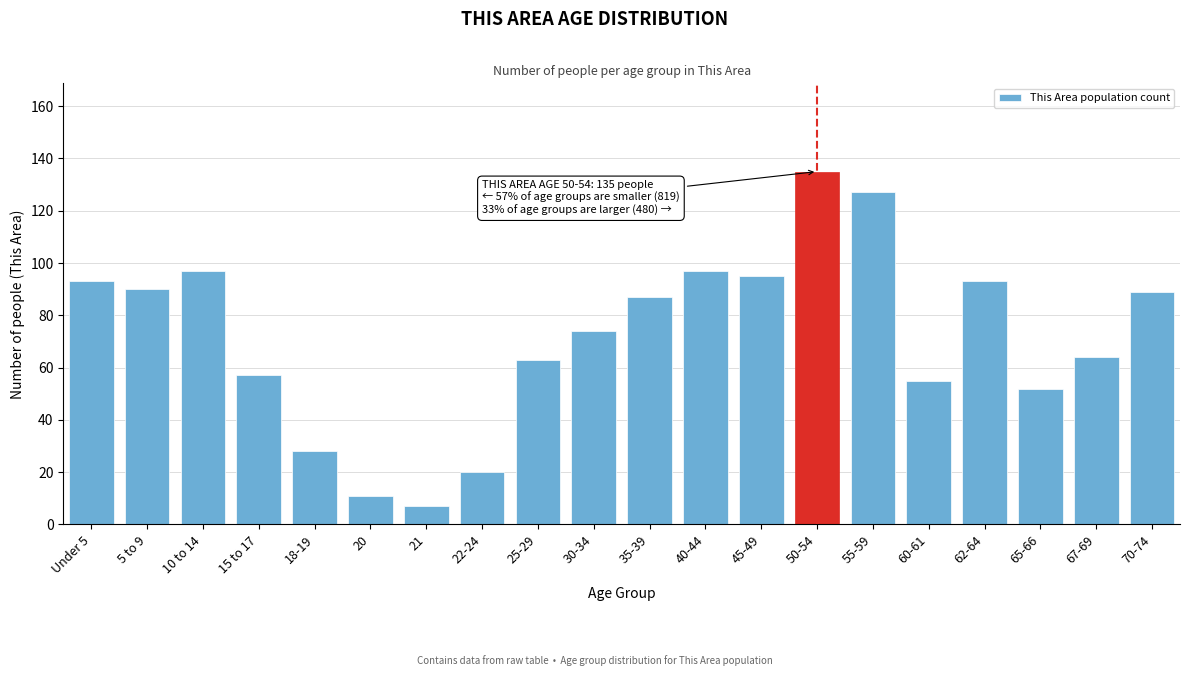

Reading left to right, extract all data points from this chart.

Under 5=93	5 to 9=90	10 to 14=97	15 to 17=57	18-19=28	20=11	21=7	22-24=20	25-29=63	30-34=74	35-39=87	40-44=97	45-49=95	50-54=135	55-59=127	60-61=55	62-64=93	65-66=52	67-69=64	70-74=89